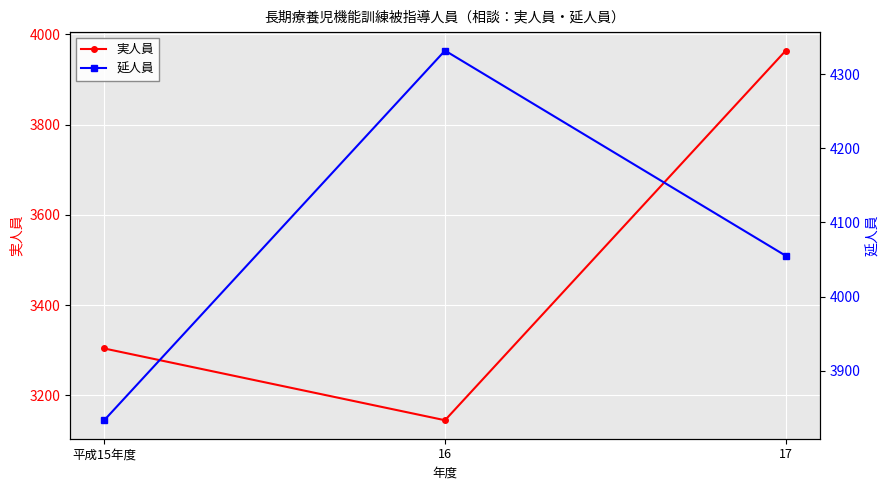

Rank the series at 16 from lowest to highest value.

実人員, 延人員